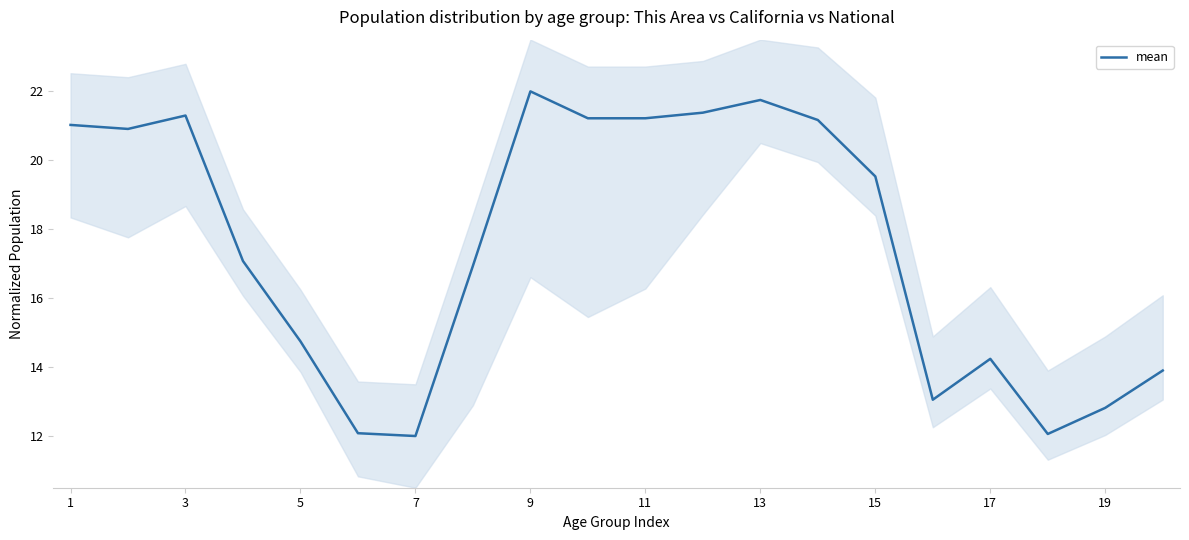

True or false: mean has a value of 6.9 at 17.

False